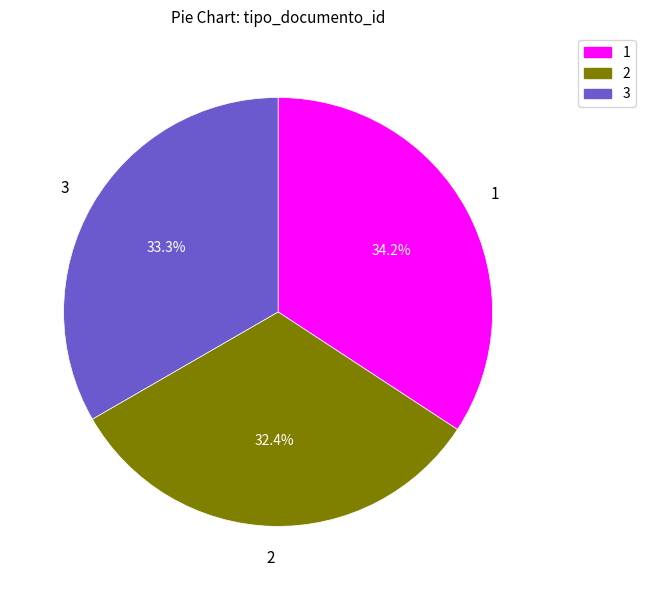

Approximately how many times larger is the value at 3 compared to 1?

1.0